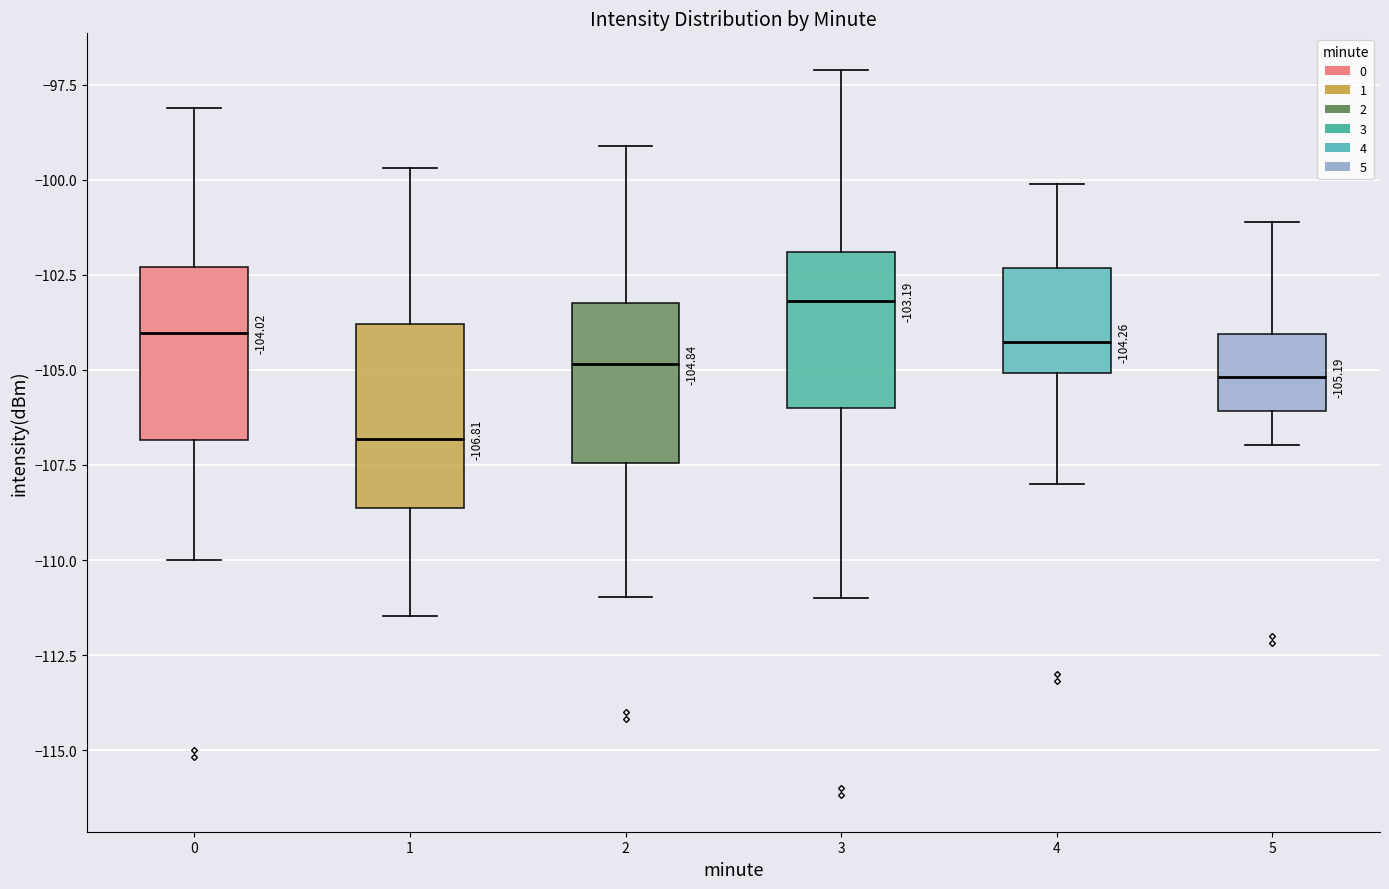

Which box has the lowest median line?

1